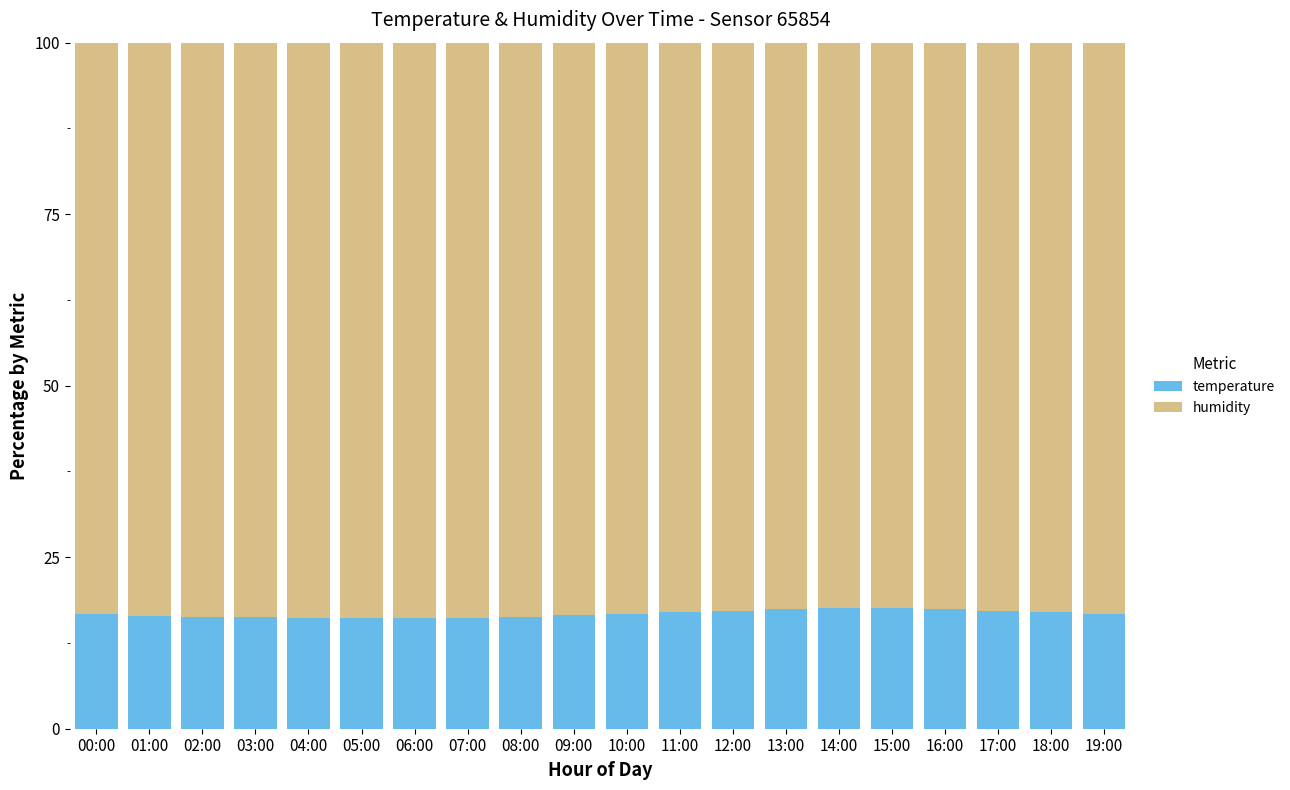

What are all the series names shown in the legend?

temperature, humidity